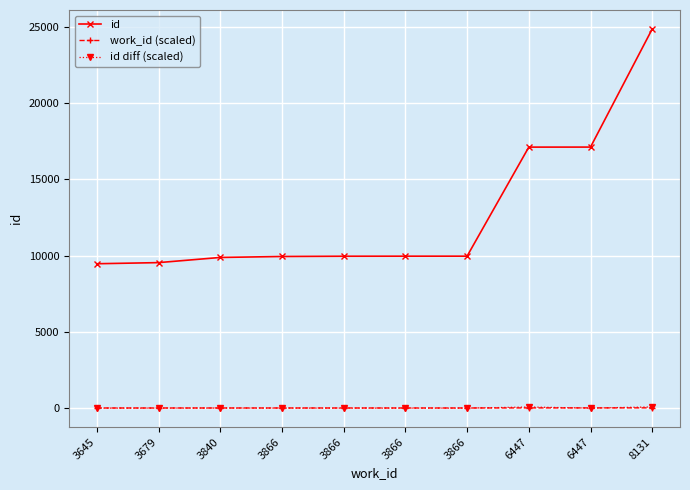

Which series has the widest spread of values?

id